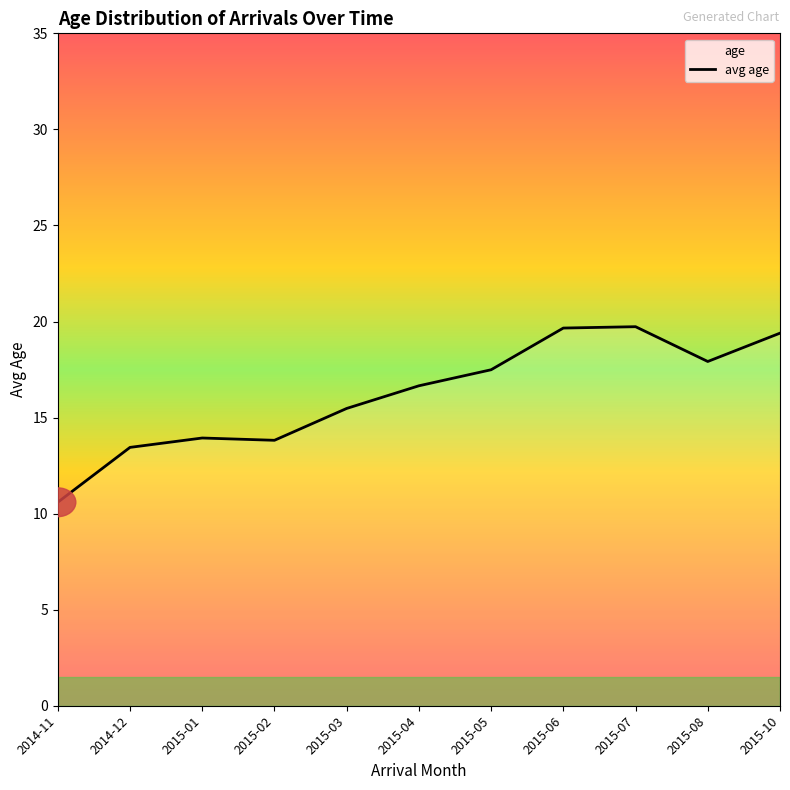

Reading right to left, extract all data points from this chart.

2015-10=19.4	2015-08=17.9	2015-07=19.7	2015-06=19.7	2015-05=17.5	2015-04=16.7	2015-03=15.5	2015-02=13.8	2015-01=13.9	2014-12=13.4	2014-11=10.6